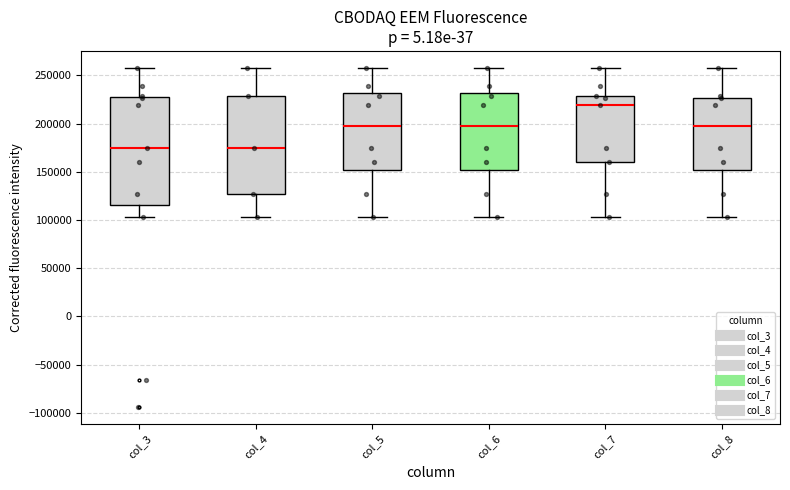

Comparing the boxes themselves (not the whiskers), which one is the tallest?

col_3